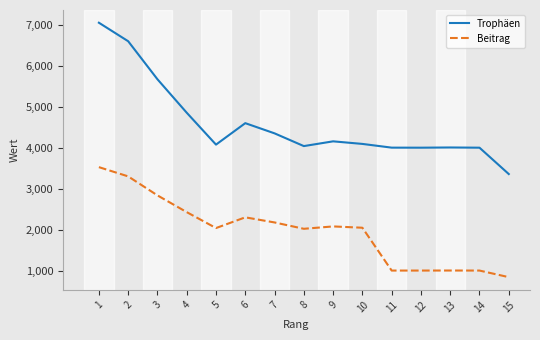

True or false: Beitrag and Trophäen intersect in this chart.

False